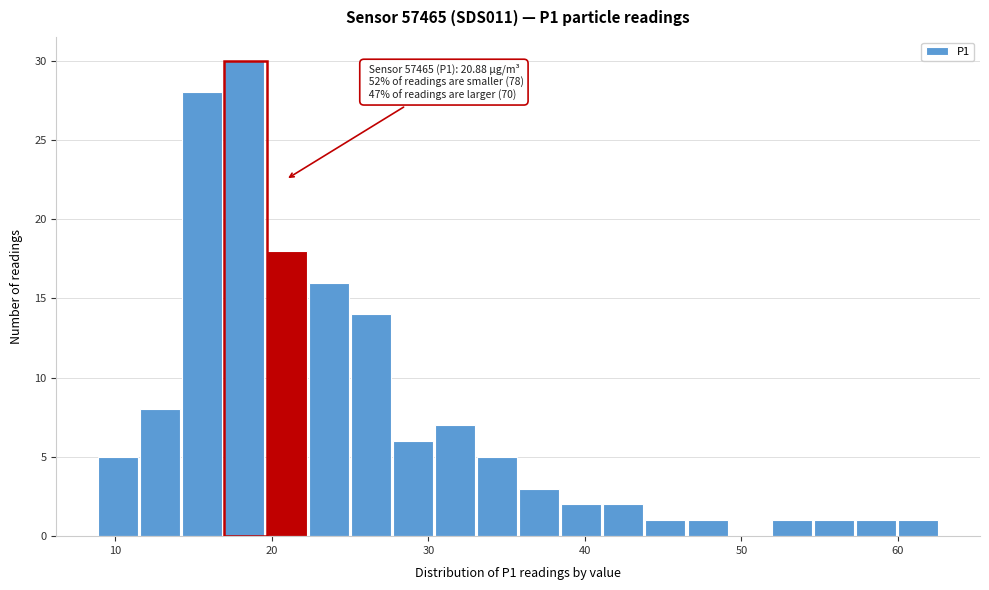

Read against the x-axis, roughly where is the centre of the tallest bar?

18